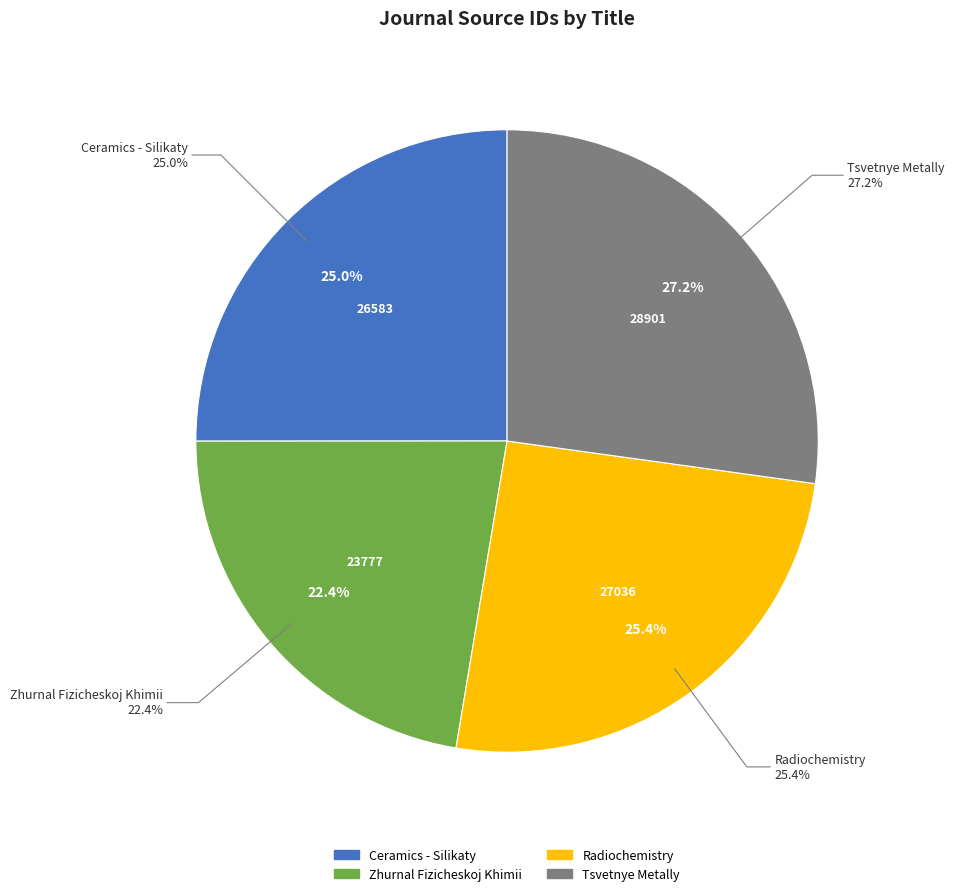

True or false: Zhurnal Fizicheskoj Khimii accounts for 22% of the total.

True